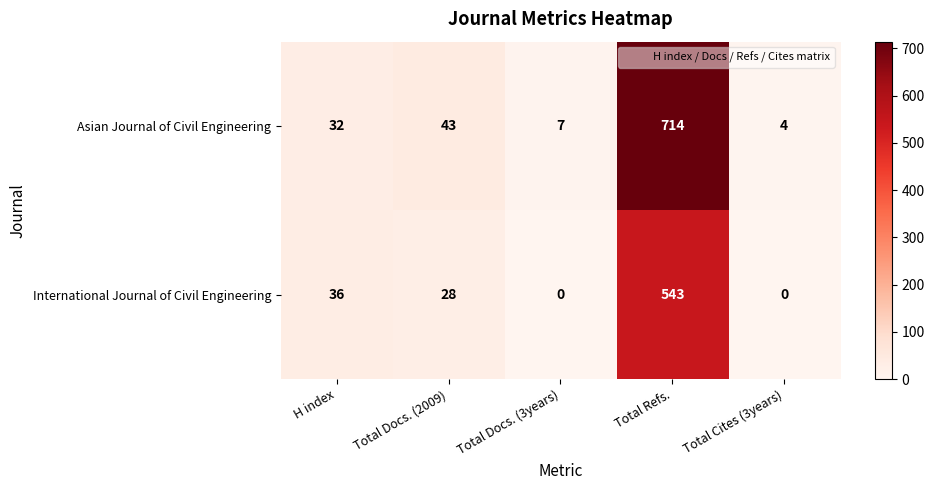

At which category is the sum across all series the highest?

Total Refs.